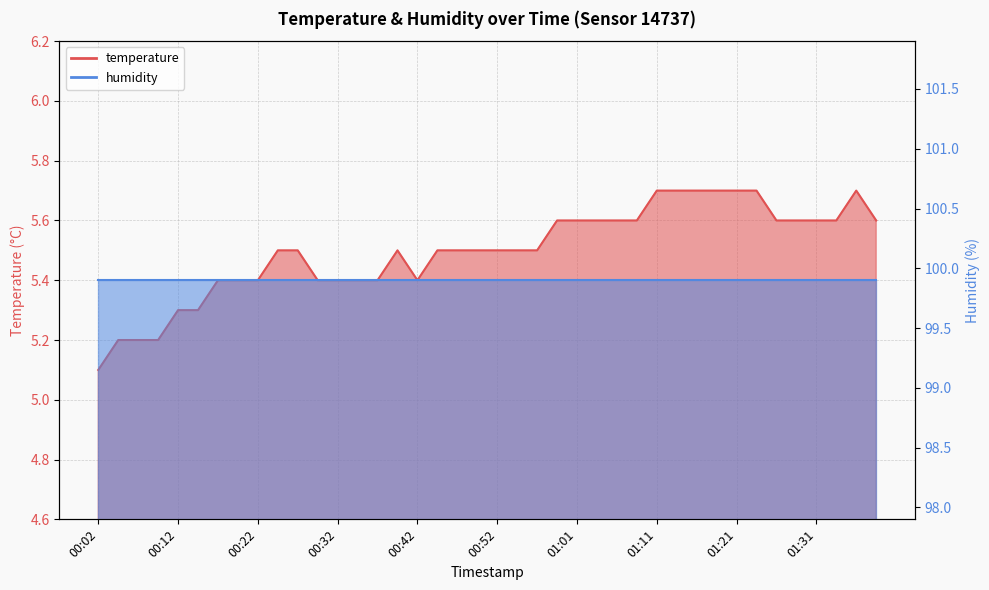

What is the difference between the values at 01:31 and 00:32?

0.2